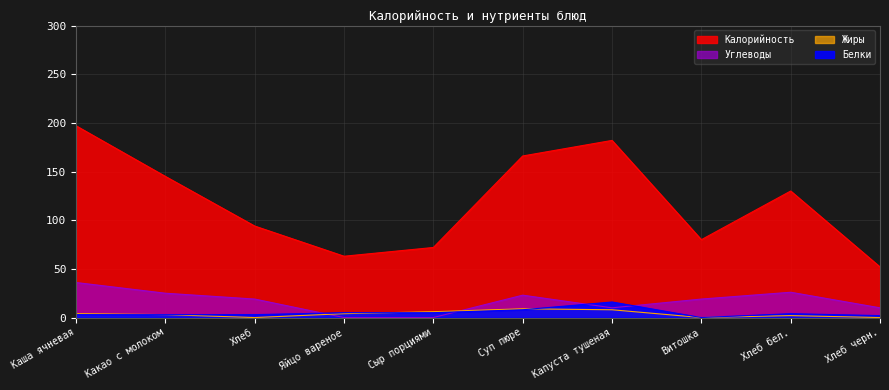

What value does the Углеводы series have at Каша ячневая?

36